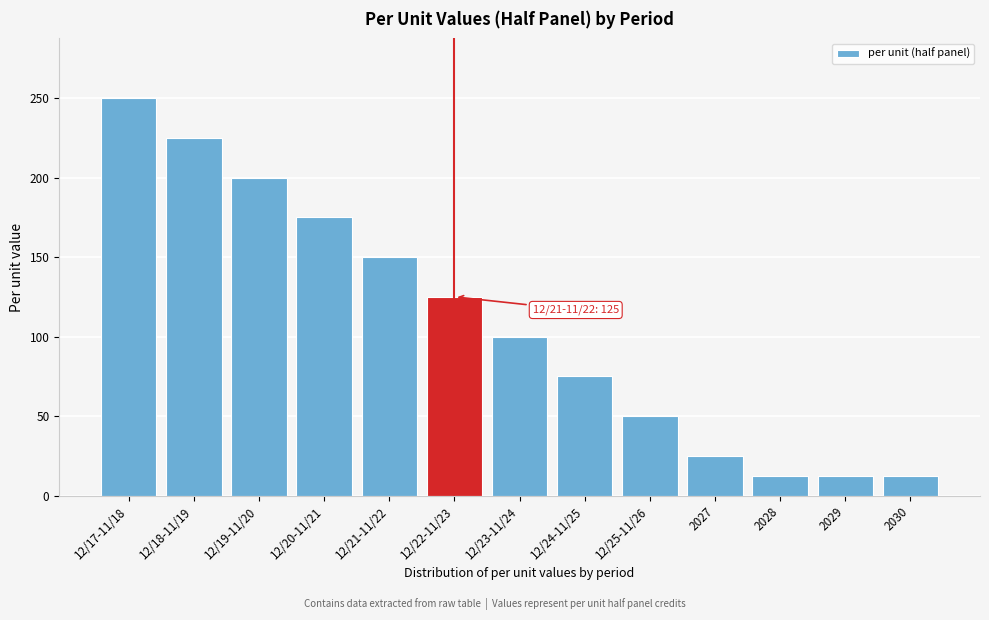

Reading right to left, what are all the values shown in this chart?

12.5	12.5	12.5	25.0	50.0	75.0	100.0	125.0	150.0	175.0	200.0	225.0	250.0